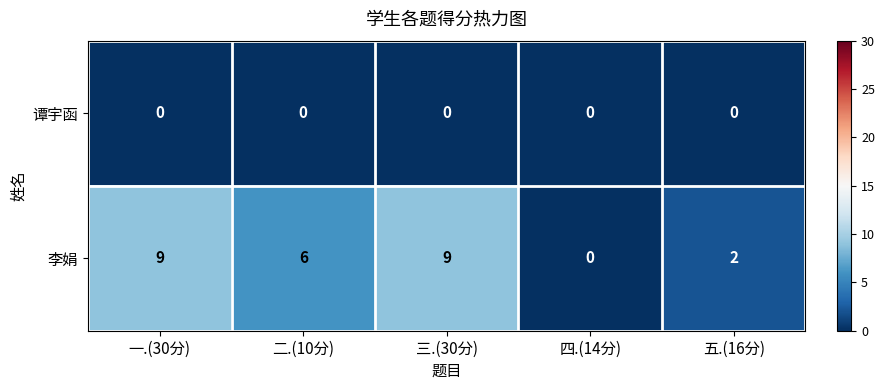

Which series changed the most between 一.(30分) and 二.(10分)?

李娟